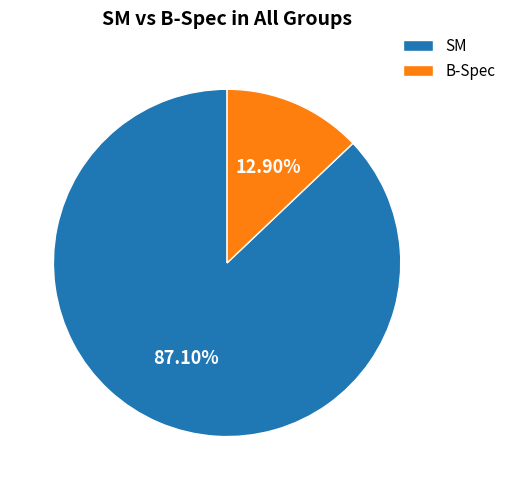

True or false: SM accounts for 87% of the total.

True